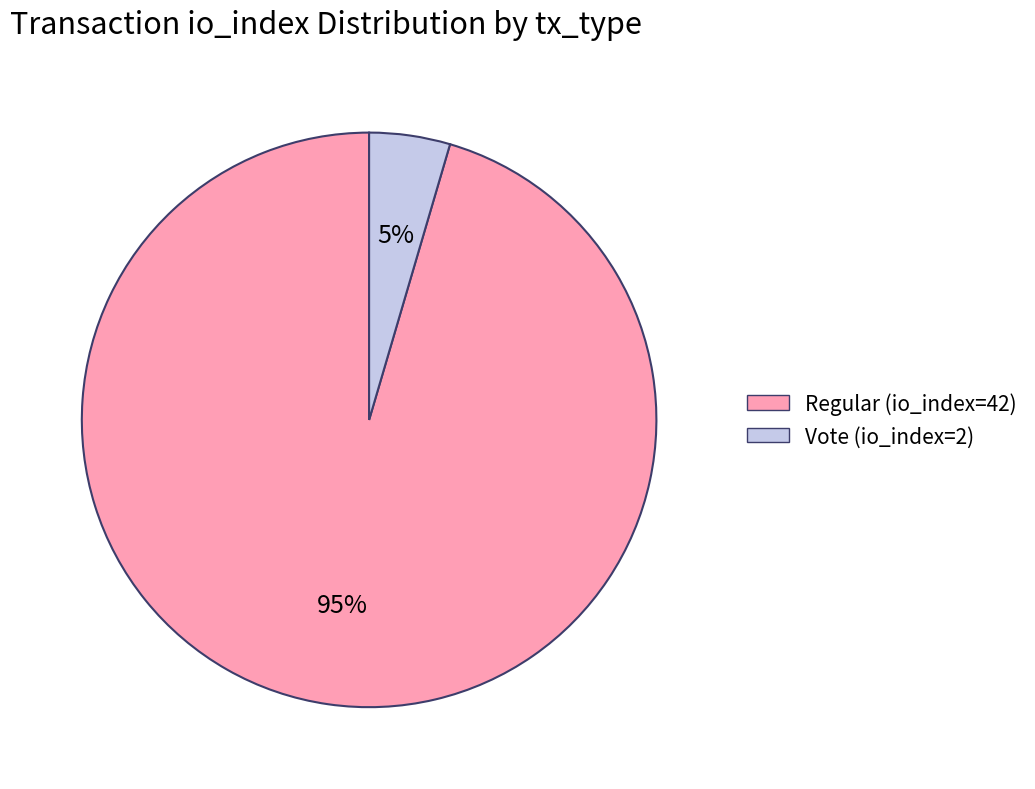

To the nearest percent, what percentage of the pie is Vote (io_index=2)?

5%